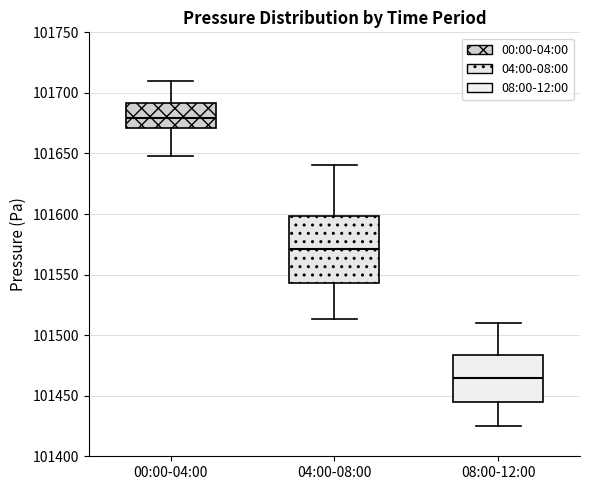

Where does the median line of the box for 04:00-08:00 sit on the y-axis? The values are not printed on the chart, so give them approximately, as read against the axis.

101570